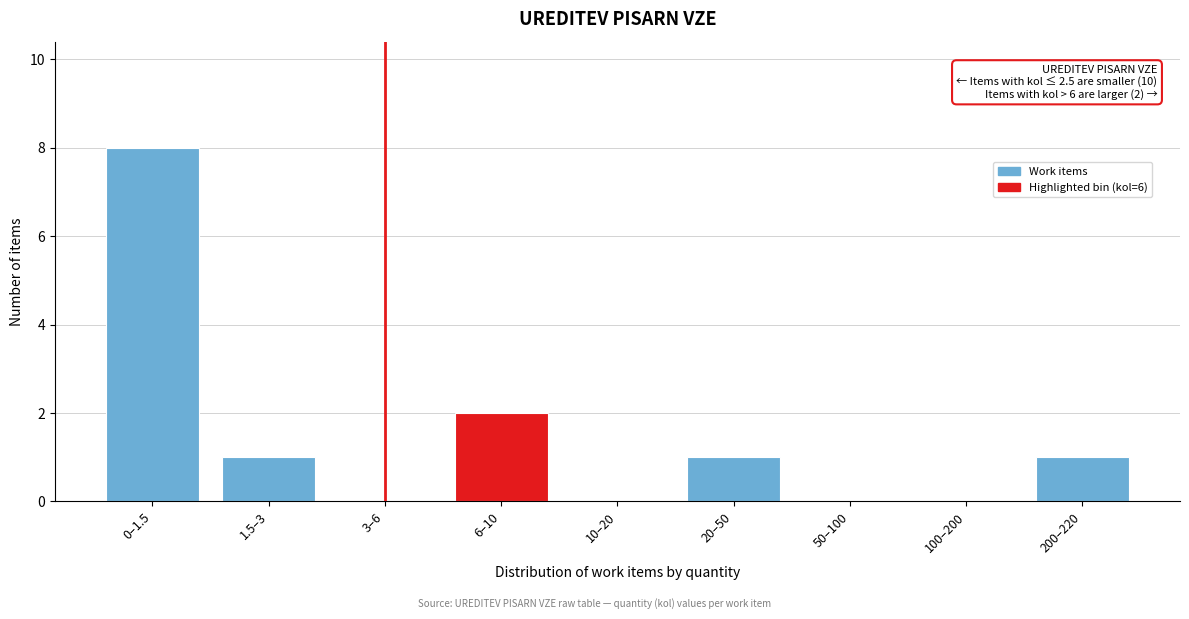

Reading left to right, transcribe all the data shown in this chart.

0–1.5=8	1.5–3=1	3–6=0	6–10=2	10–20=0	20–50=1	50–100=0	100–200=0	200–220=1